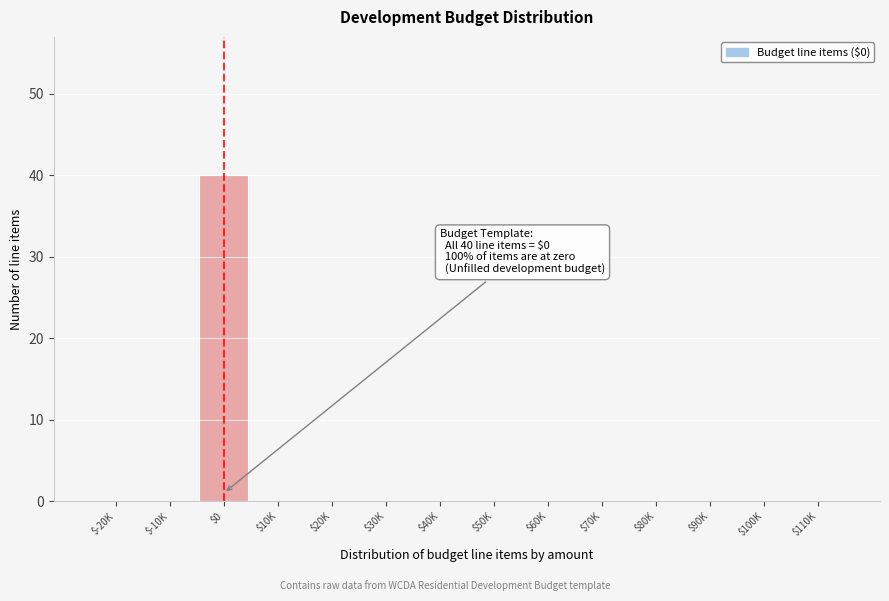

True or false: the data shows 12 at $0.

False